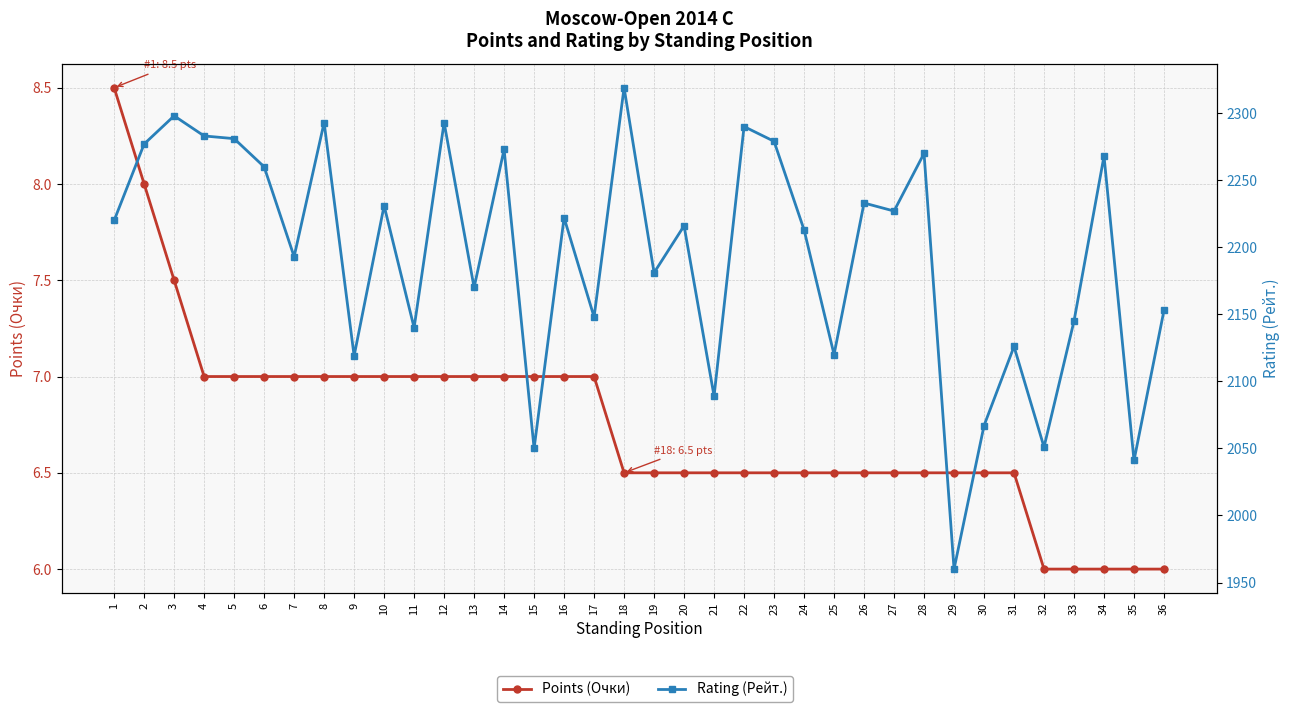

Rank the series by their maximum value, from lowest to highest.

Points (Очки), Rating (Рейт.)